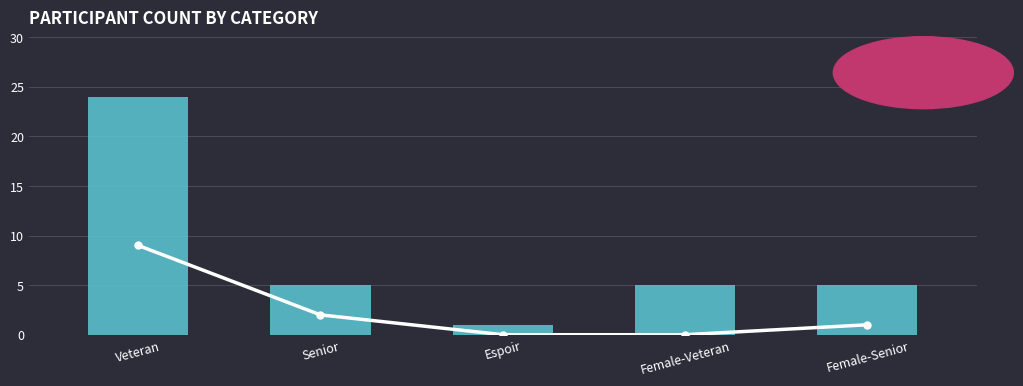

What is the label of the 4th bar from the left?

Female-Veteran